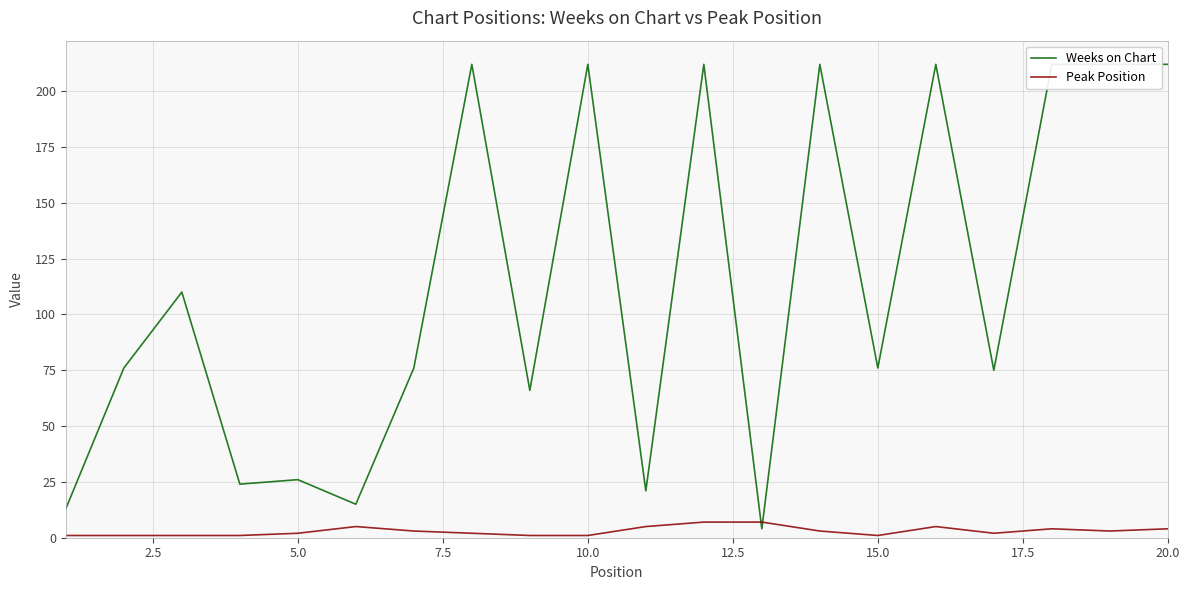

Does the chart display data point markers on the line(s)?

No